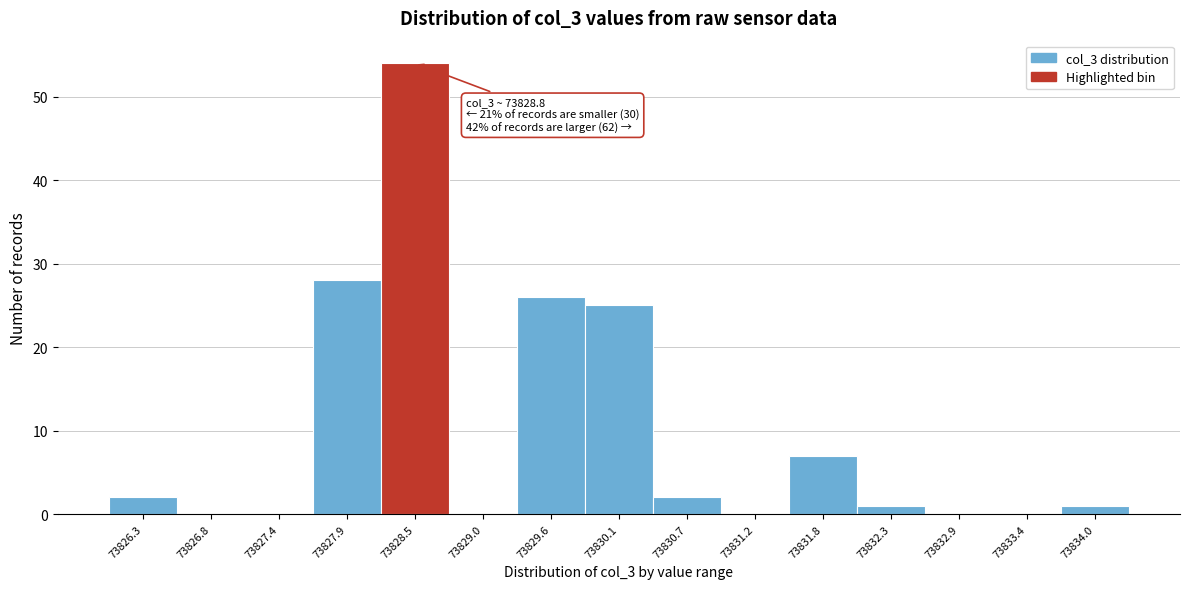

Reading left to right, what are all the values shown in this chart?

73826.3=2	73826.8=0	73827.4=0	73827.9=28	73828.5=54	73829.0=0	73829.6=26	73830.1=25	73830.7=2	73831.2=0	73831.8=7	73832.3=1	73832.9=0	73833.4=0	73834.0=1